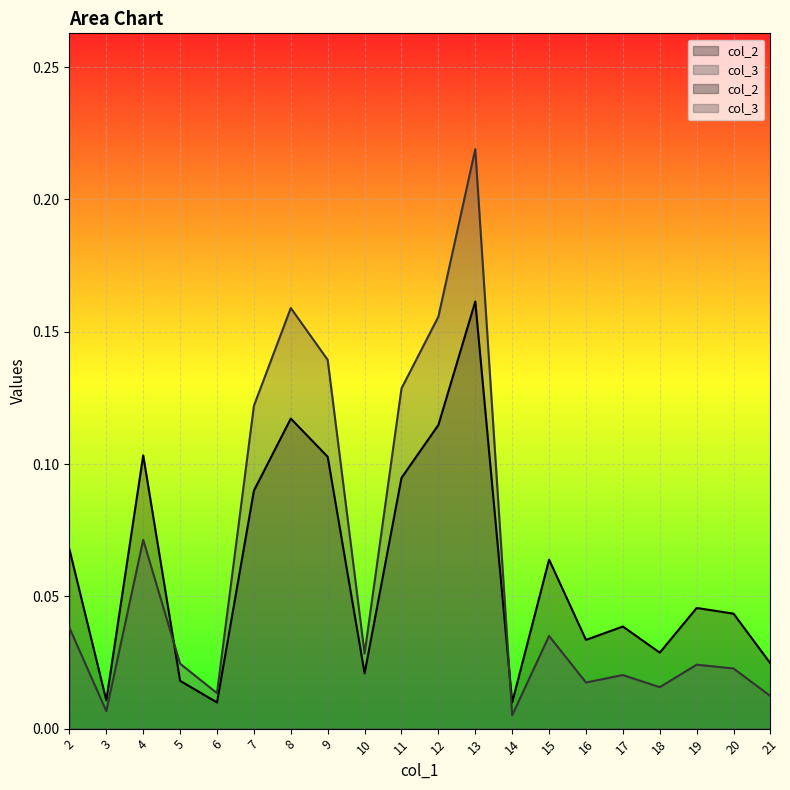

At which label does col_3 reach its minimum?

14